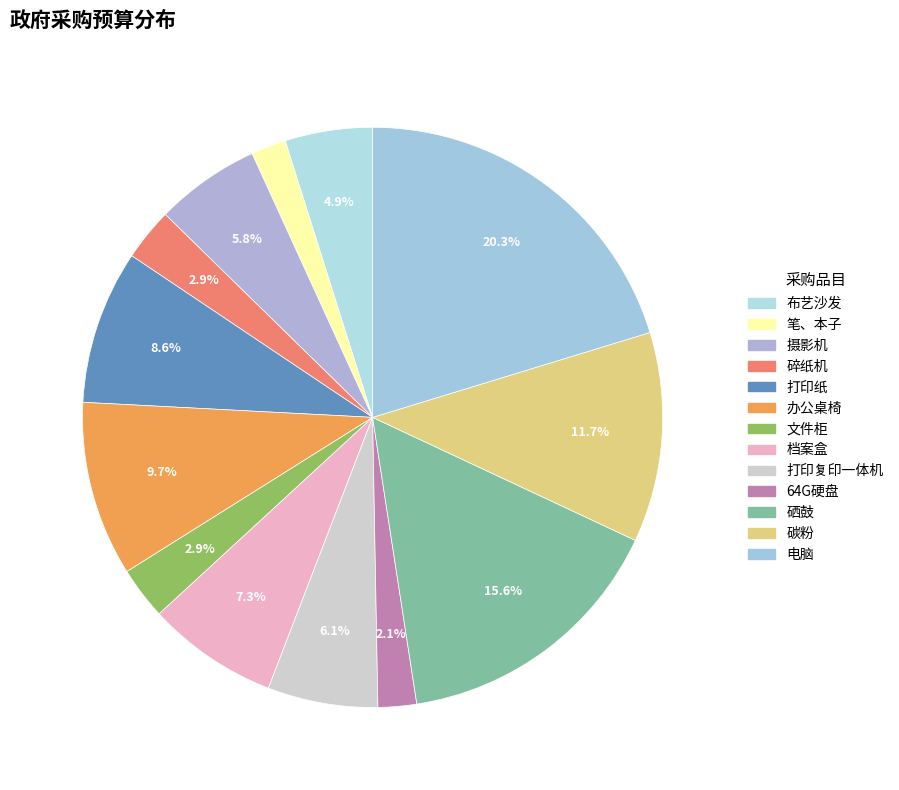

The 硒鼓 slice represents 28% of the pie. True or false?

False